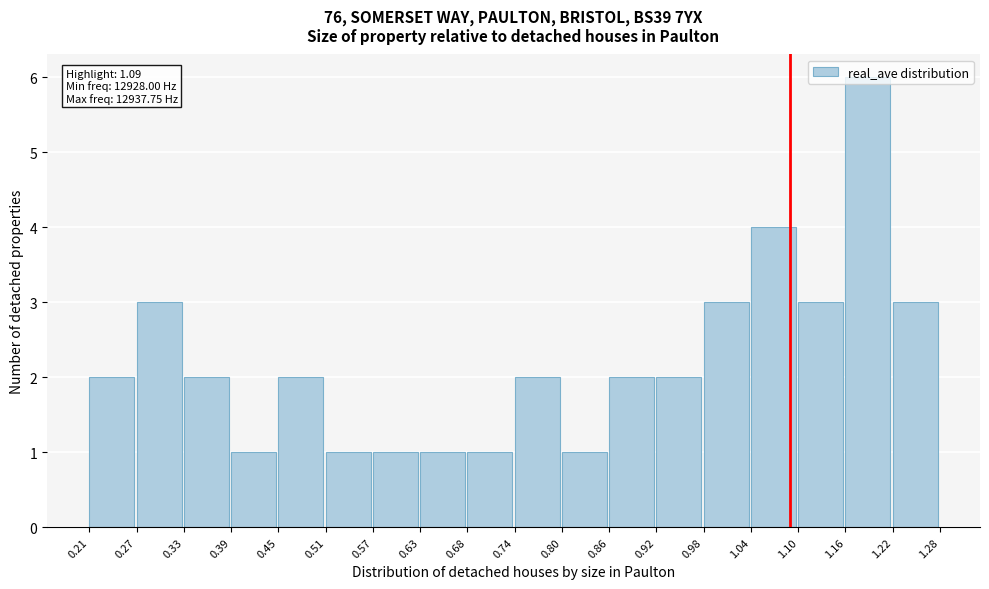

Which range on the x-axis has the tallest bar?

1.16 to 1.22